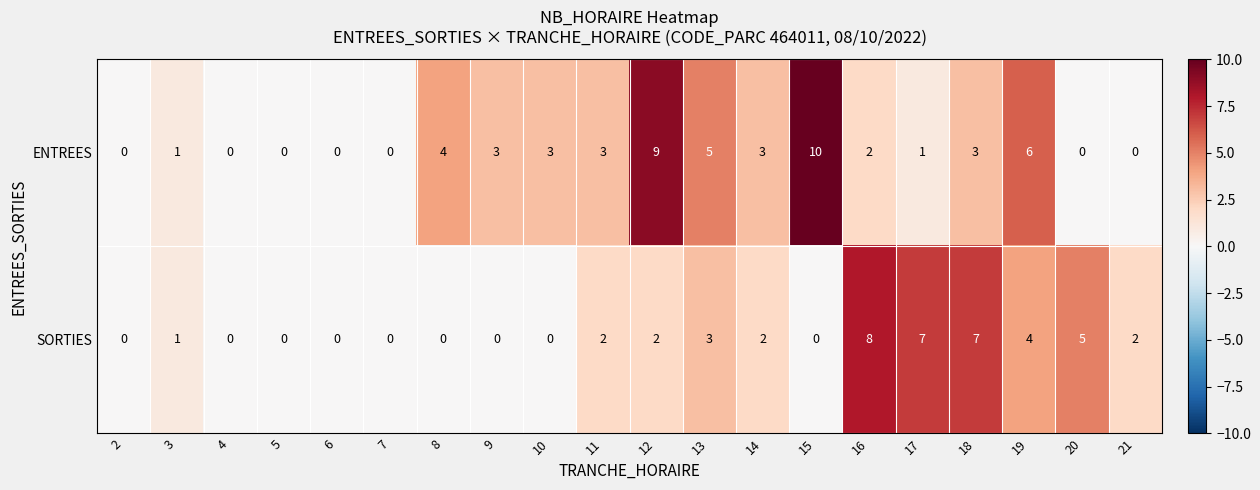

What is the average value of the ENTREES series?

3